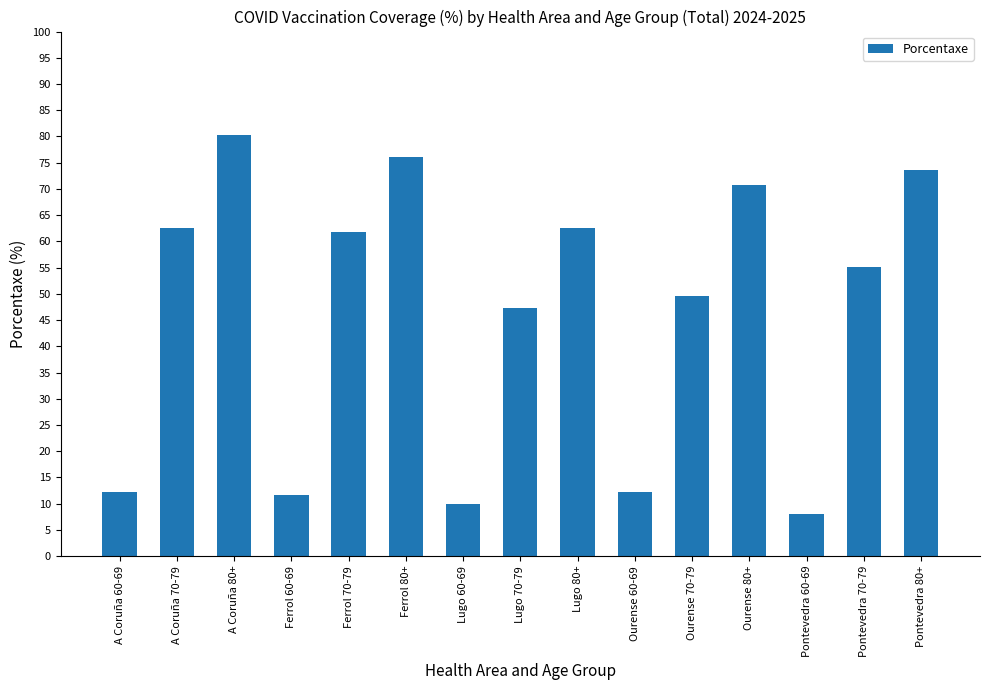

At which category does the chart reach its minimum across all series?

Pontevedra 60-69